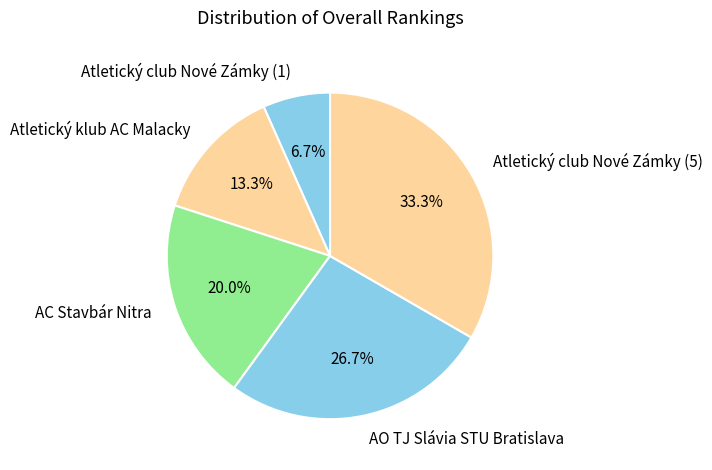

How many segments does this pie chart have?

5